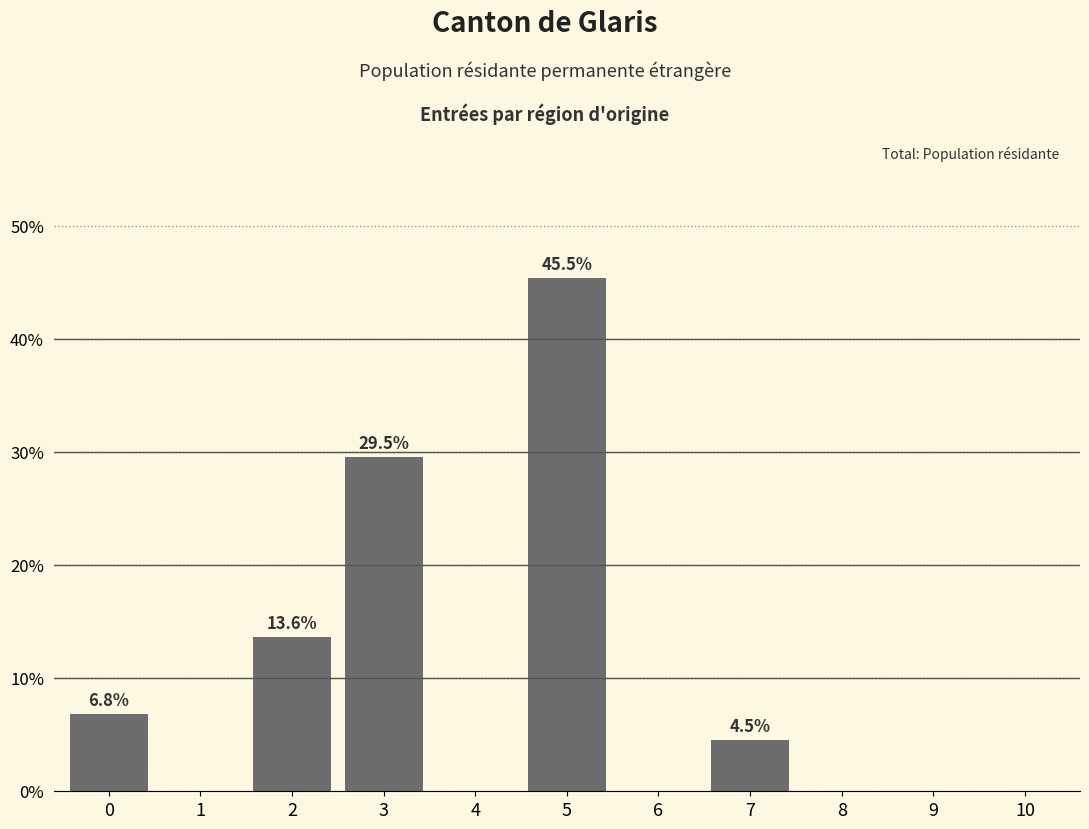

Reading left to right, transcribe all the data shown in this chart.

0=6.8	1=0.0	2=13.6	3=29.5	4=0.0	5=45.5	6=0.0	7=4.5	8=0.0	9=0.0	10=0.0